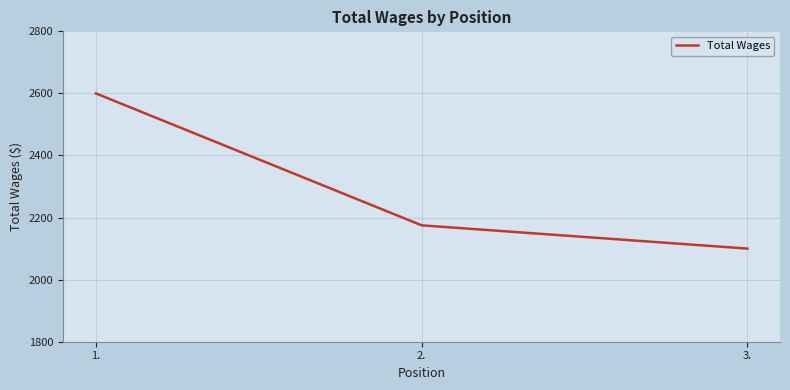

Count the values in the range 2100 to 2600.

3